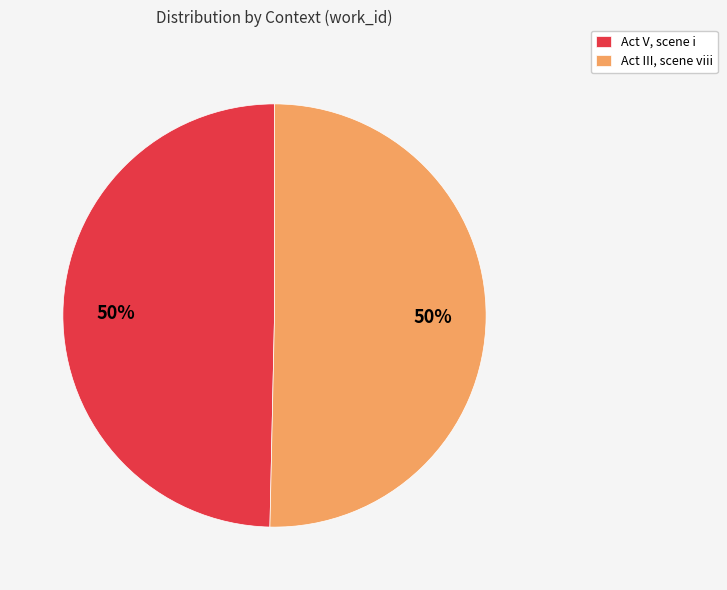

The Act III, scene viii slice represents 50% of the pie. True or false?

True